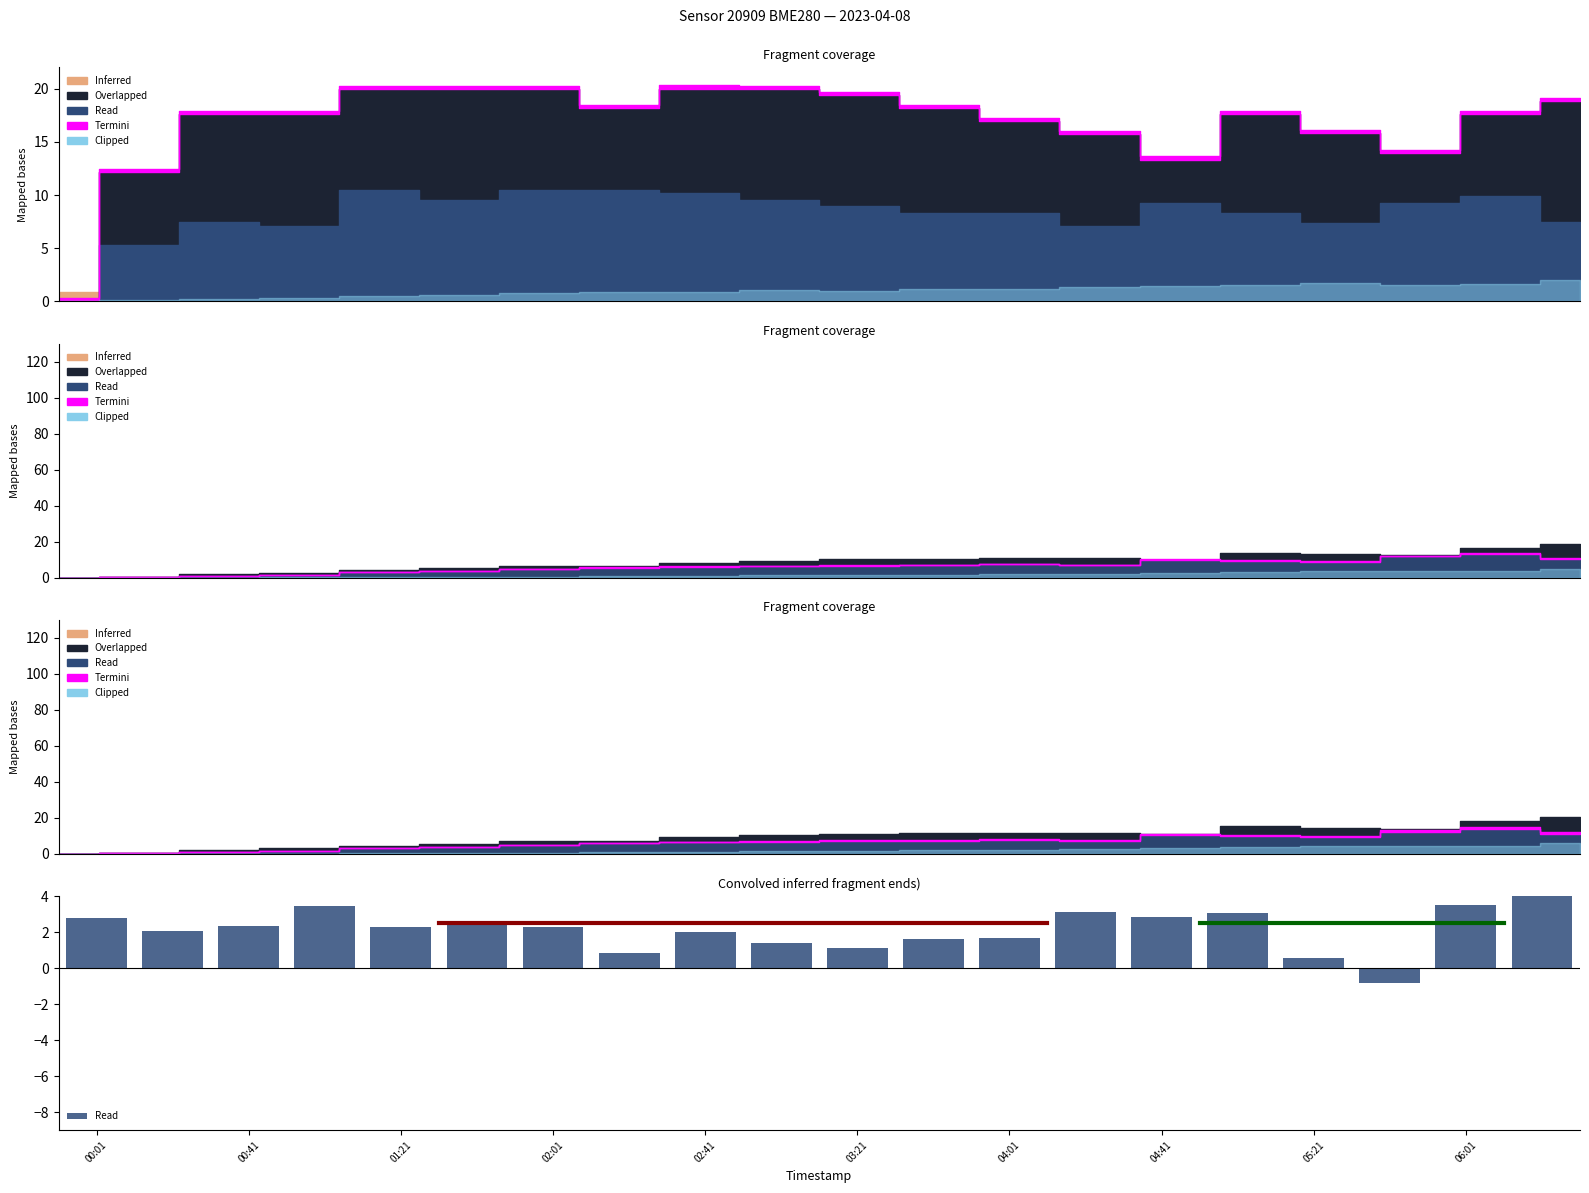

What is the sum of all values?

44.4